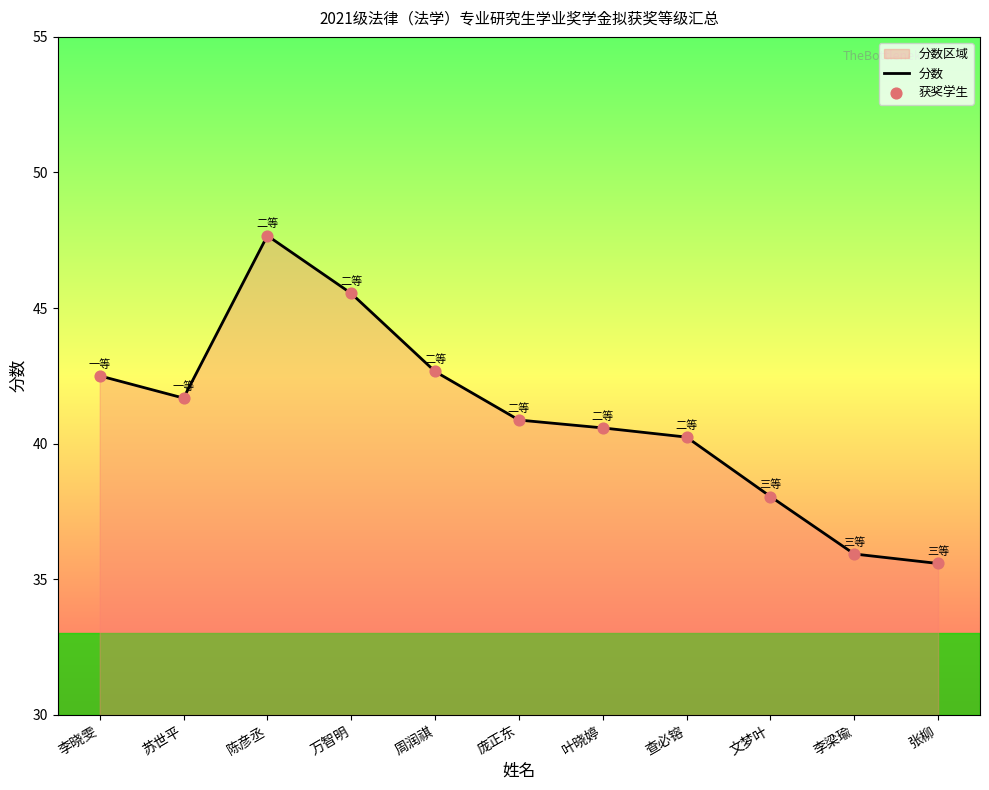

Which series reaches the maximum Y coordinate?

分数